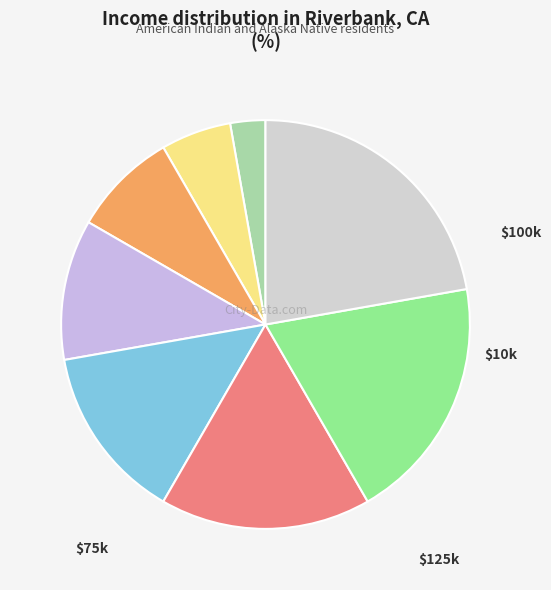

How many slices are in this pie chart?

8